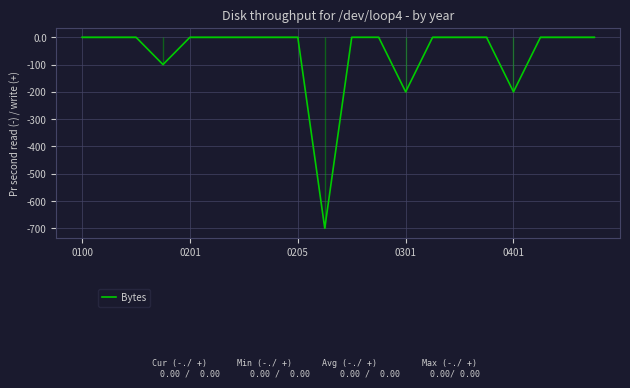

What is the minimum value shown in the chart?

-700